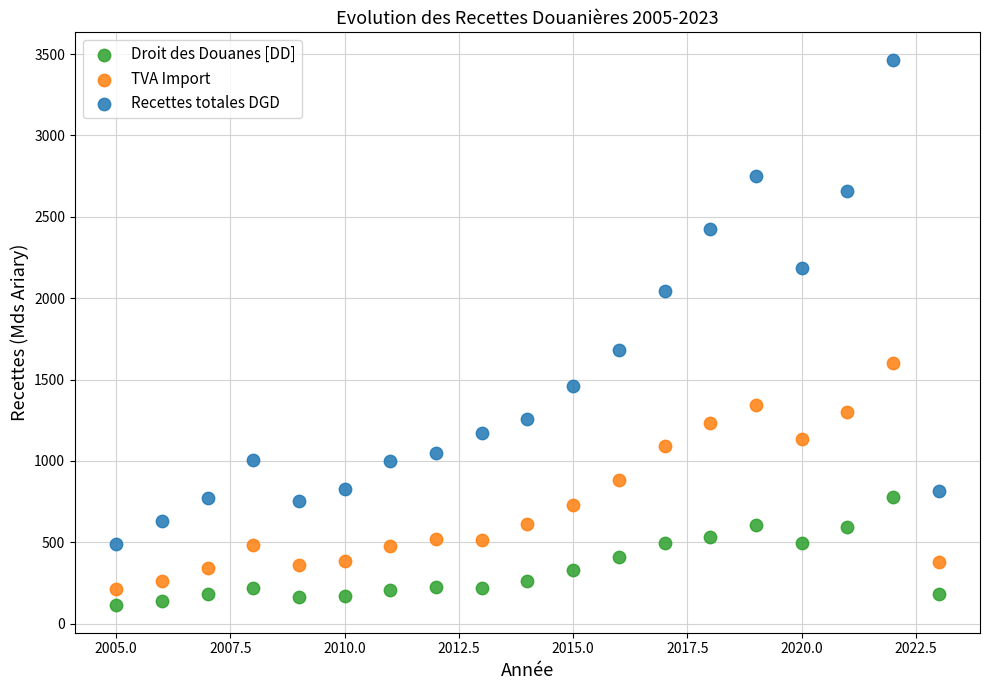

Across all series, what Y value is closest to 1788?

1682.7